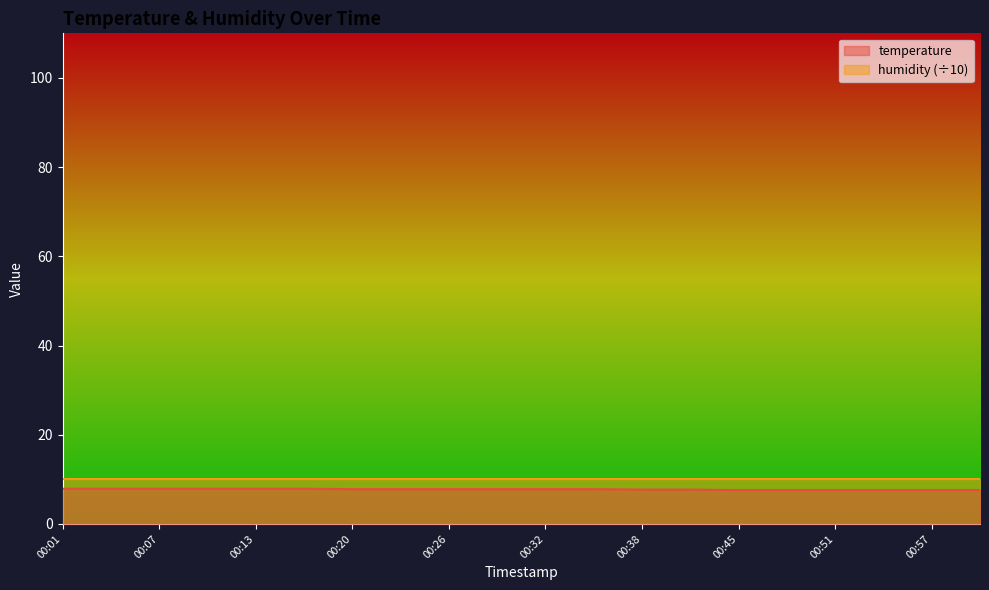

Is it true that the value at 00:57 is 3.0?

False